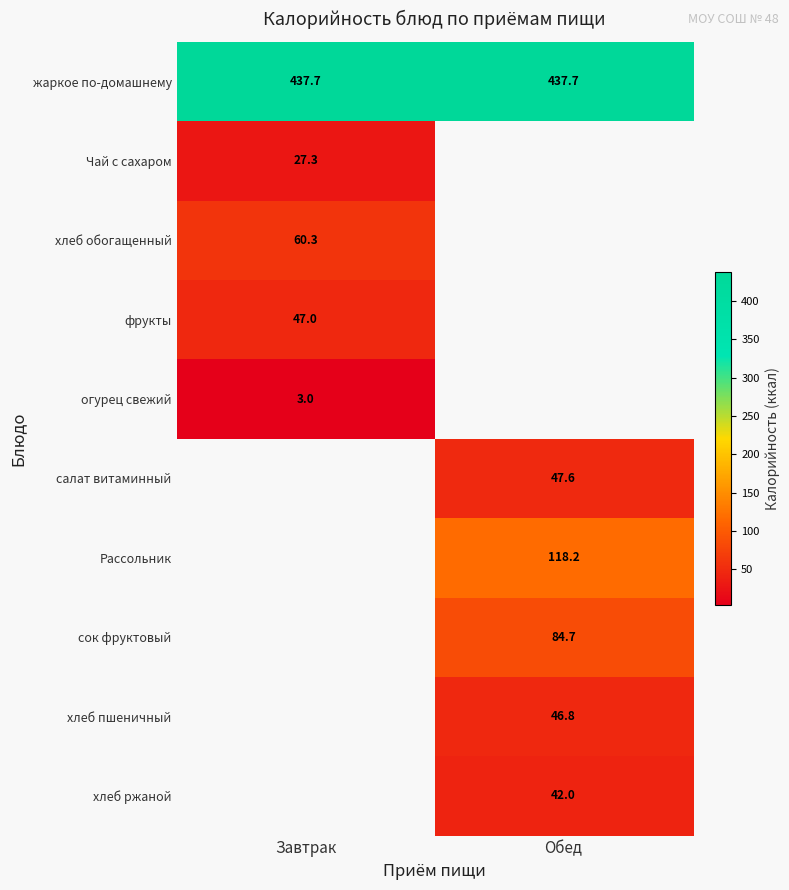

At how many categories does at least one series exceed 45?

2